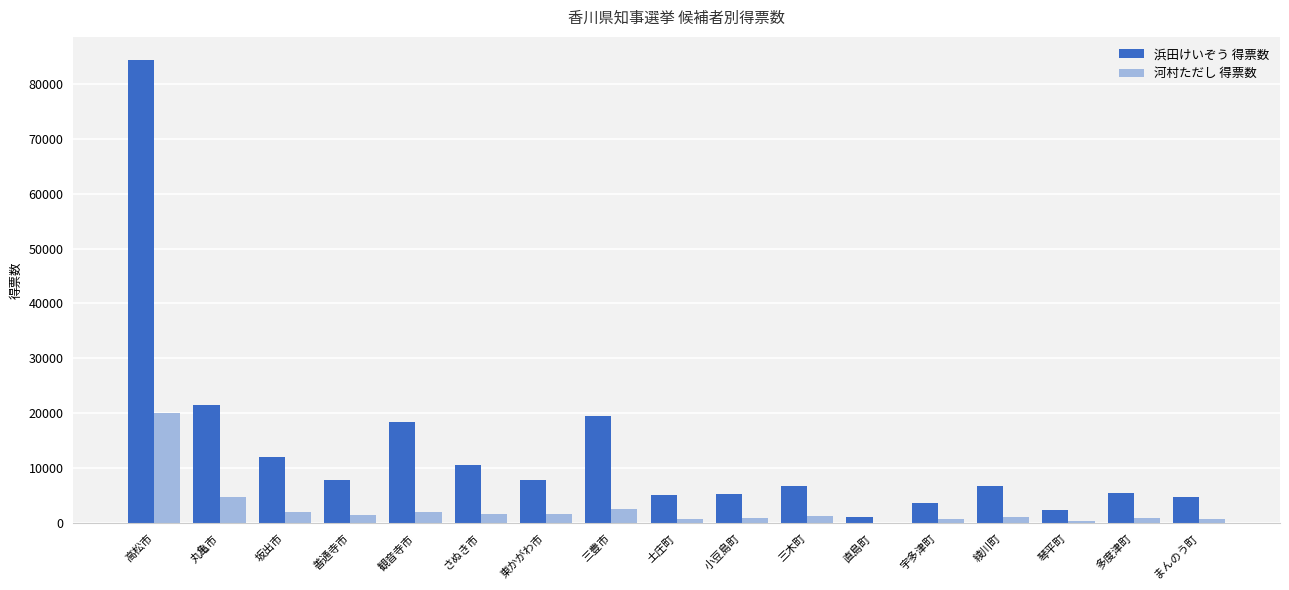

Which series has the largest total across all categories?

浜田けいぞう 得票数